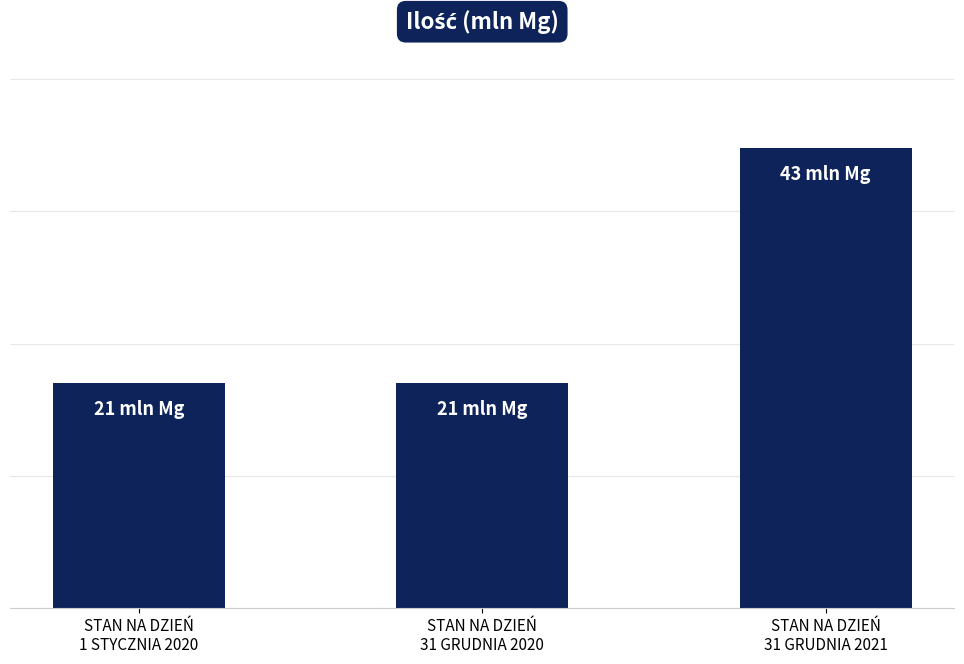

Reading left to right, transcribe all the data shown in this chart.

STAN NA DZIEŃ
1 STYCZNIA 2020=21	STAN NA DZIEŃ
31 GRUDNIA 2020=21	STAN NA DZIEŃ
31 GRUDNIA 2021=43